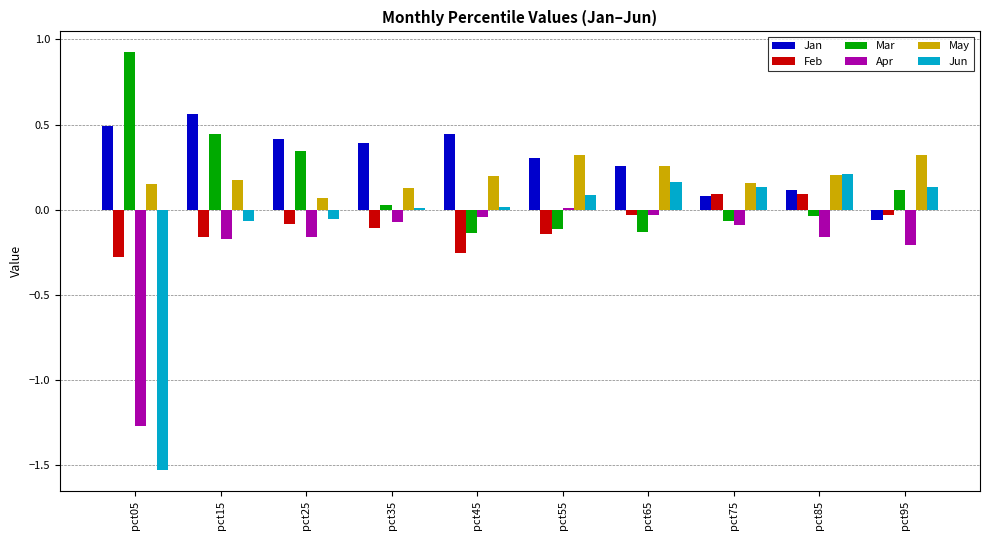

What is the spread (max minus min) of values at pct05?

2.5